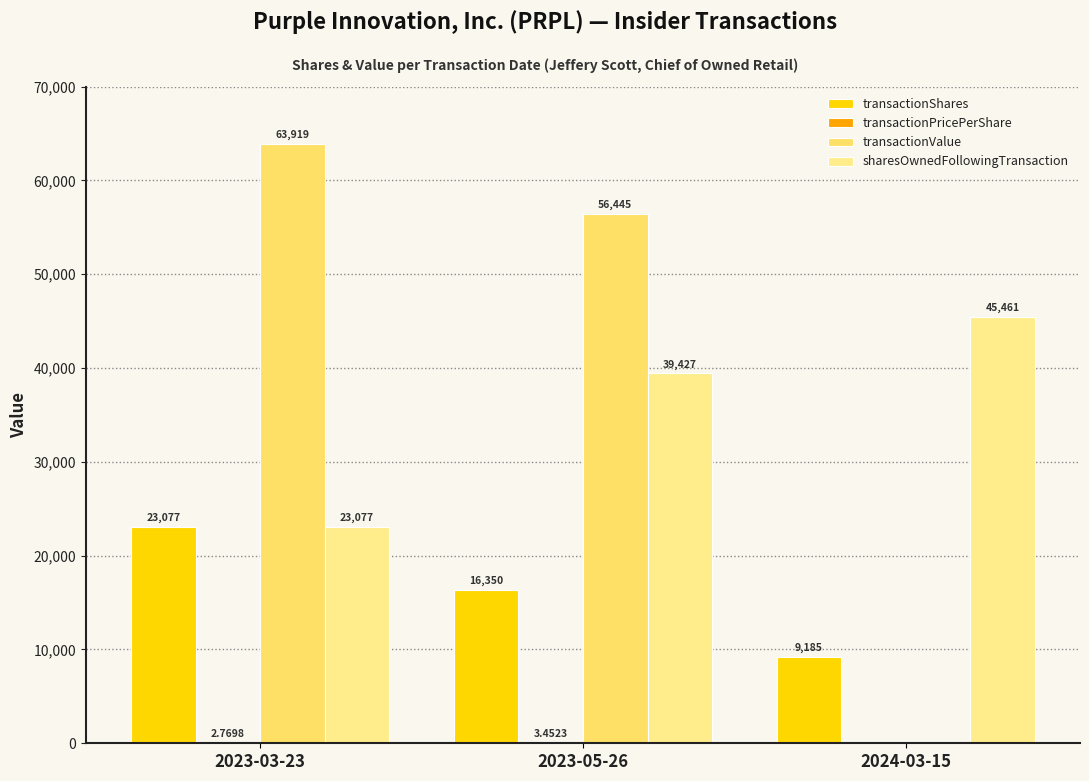

At which label is transactionShares closest to 16131?

2023-05-26